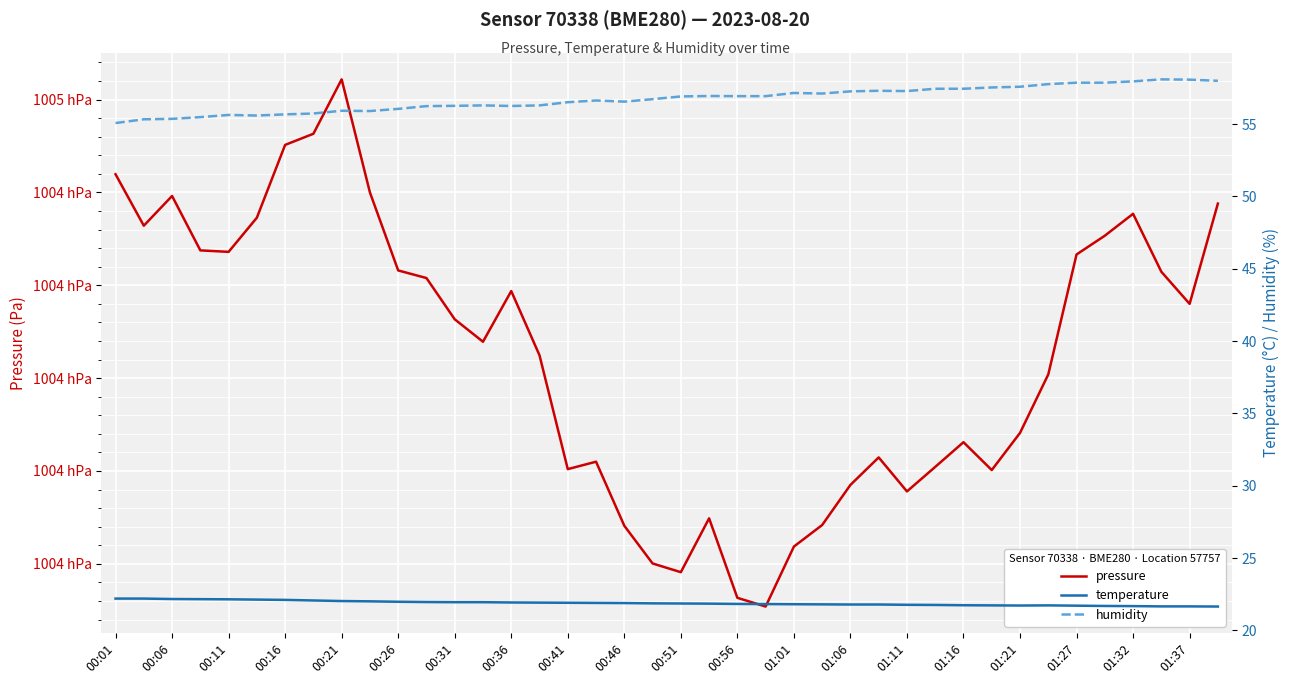

True or false: temperature and humidity intersect in this chart.

False